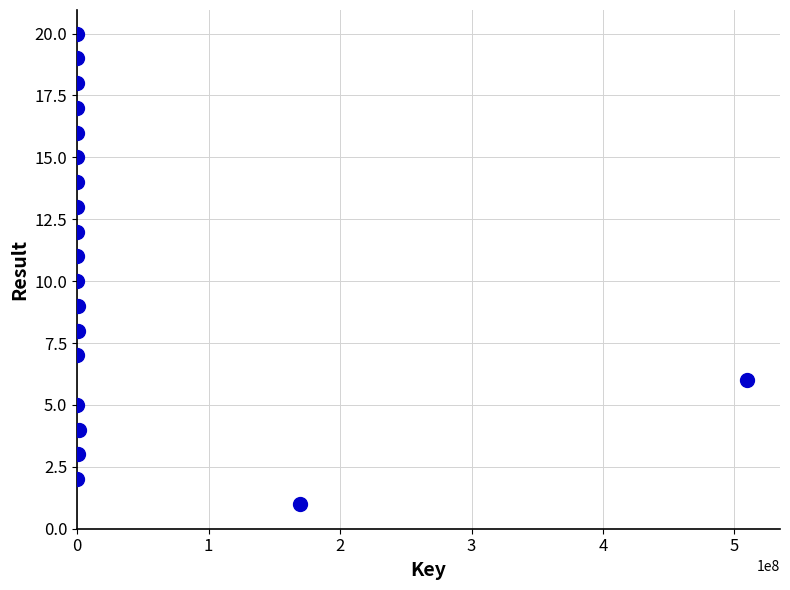

What is the range of X values (max minus min)?

509168617